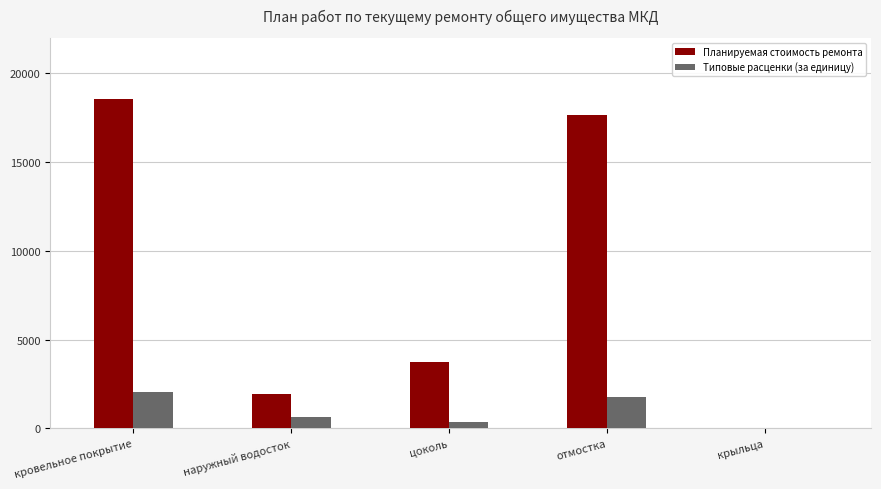

What is the maximum value shown in the chart?

18565.7